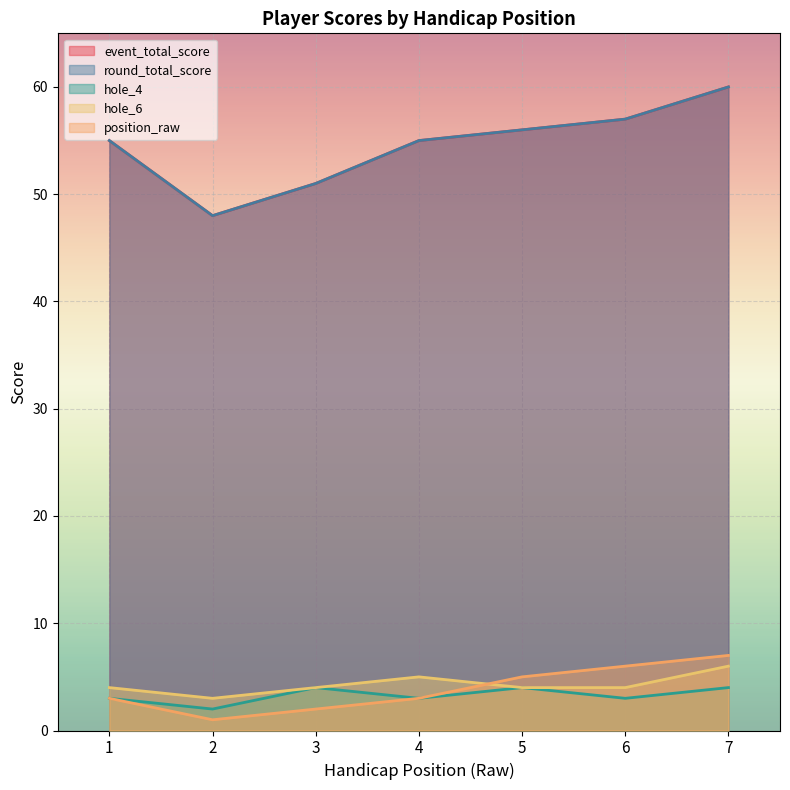

Which series has the widest spread of values?

event_total_score